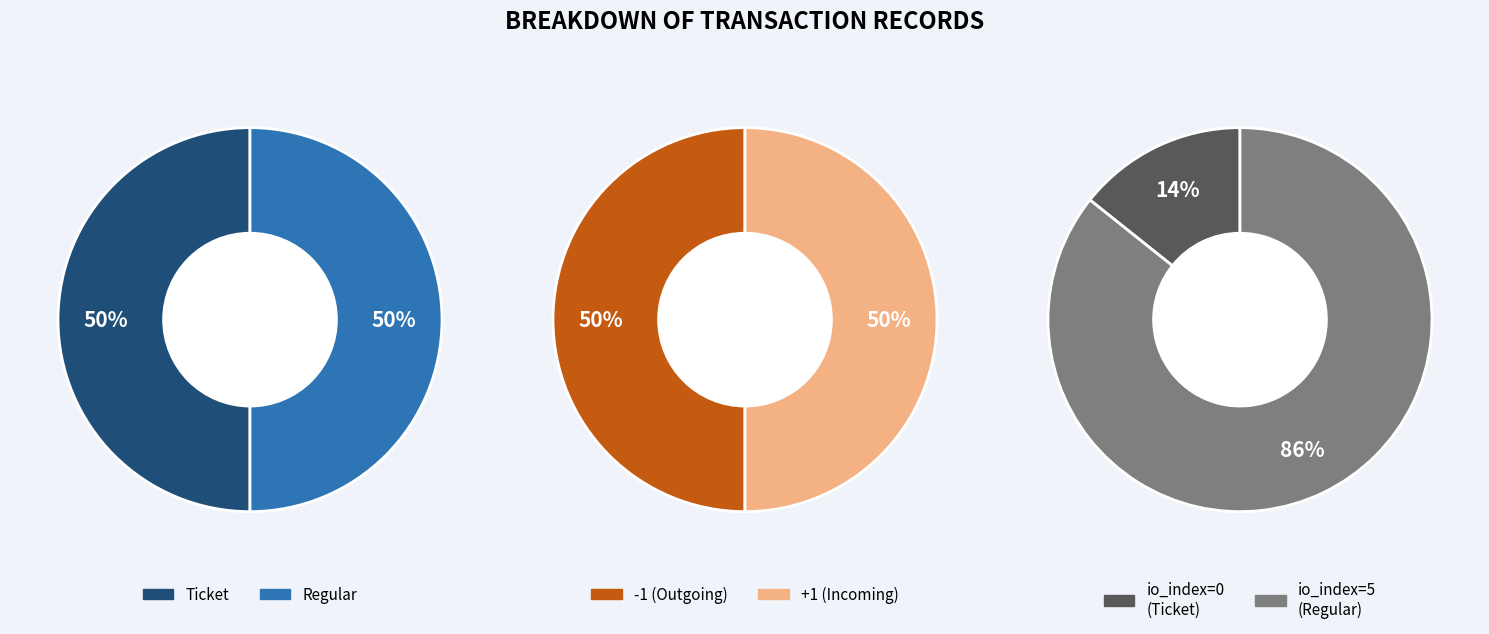

Does any single category account for the majority?

Yes